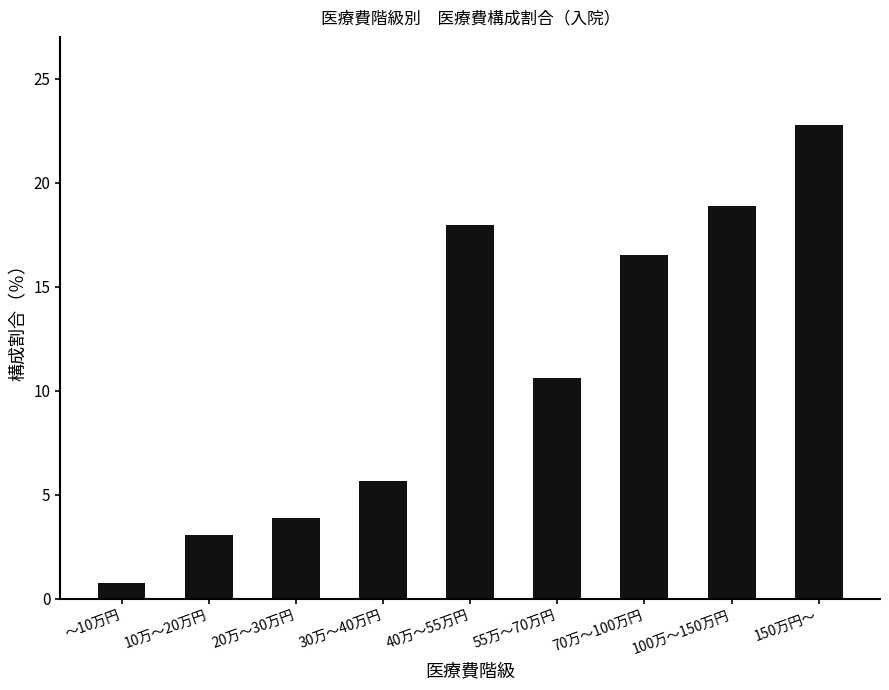

How many values exceed 10?

5